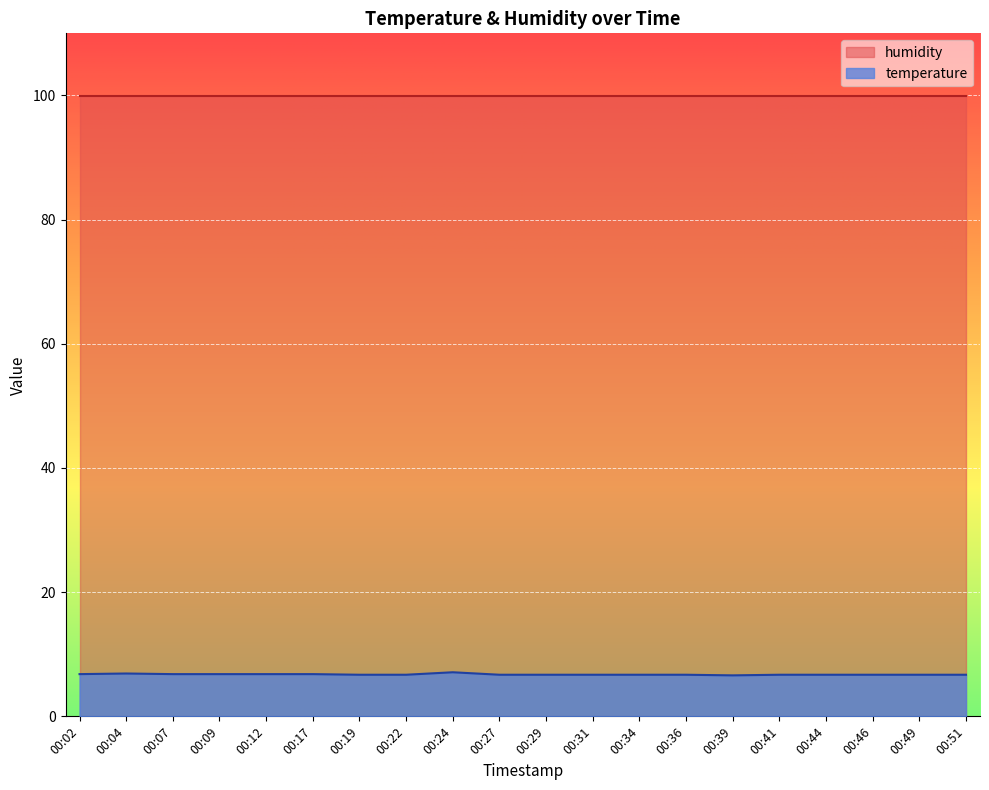

How many lines are shown in the chart?

2